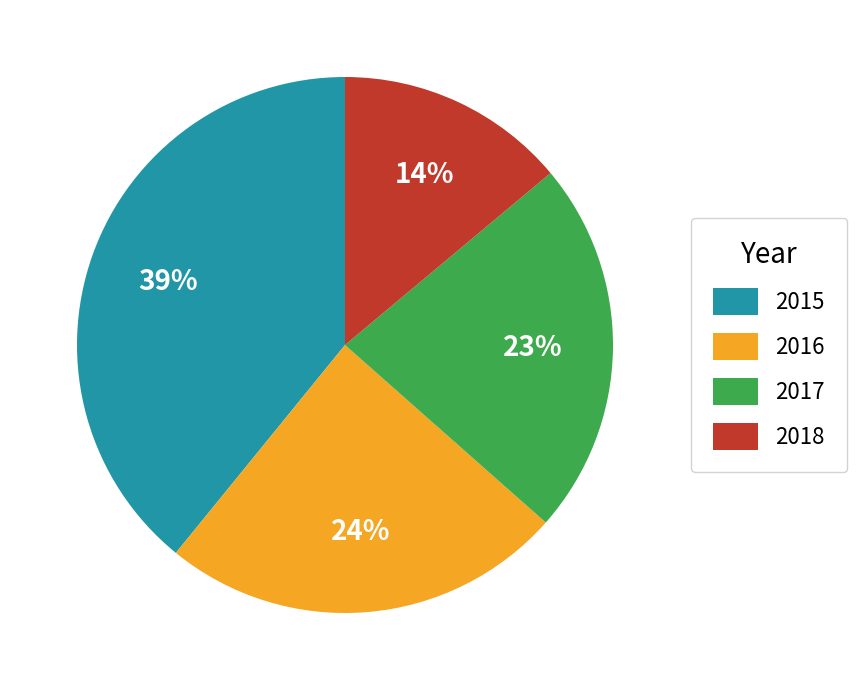

To the nearest percent, what is the combined percentage of 2016 and 2015?

63%